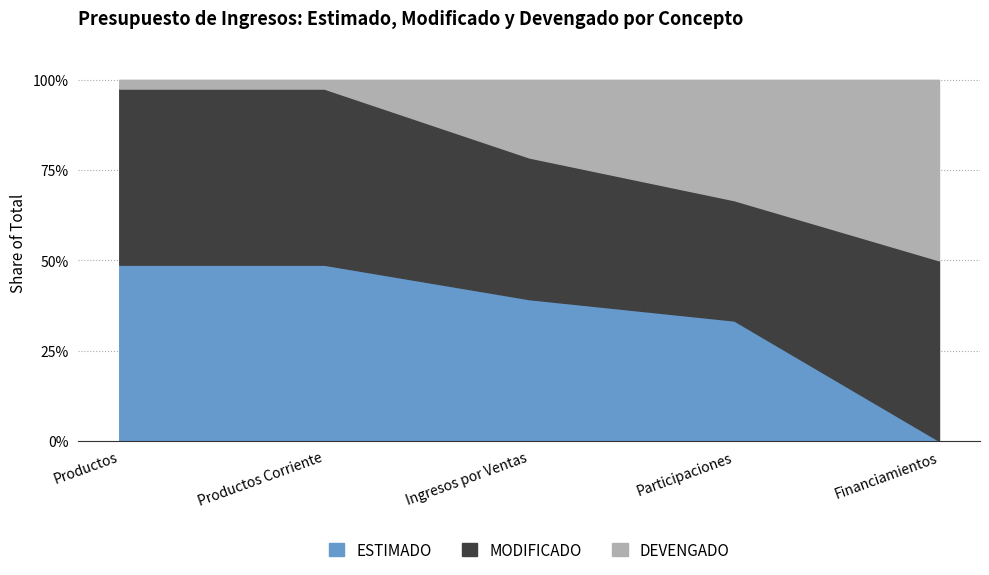

What is the total value across all series at Ingresos por Ventas?

100.0